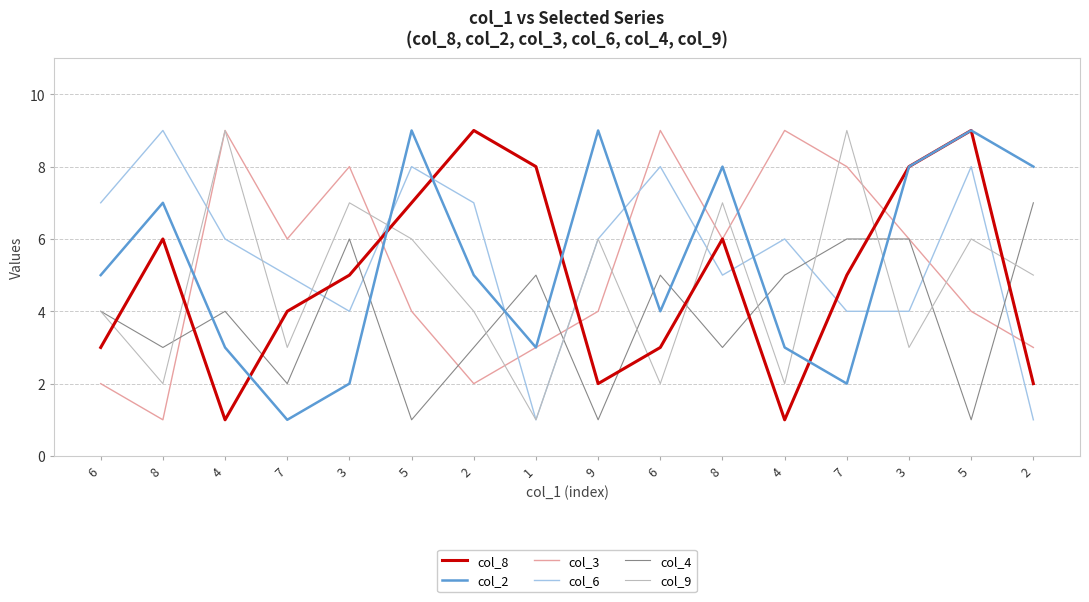

Count the number of data series in this chart.

6